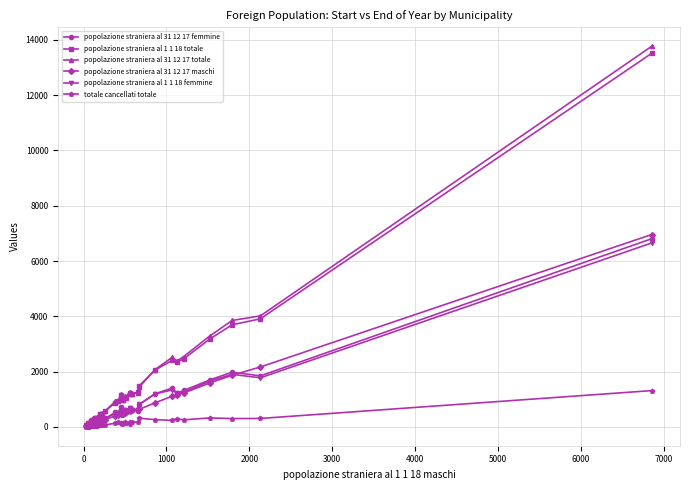

The totale cancellati totale series shows 21 at 3000. True or false?

False